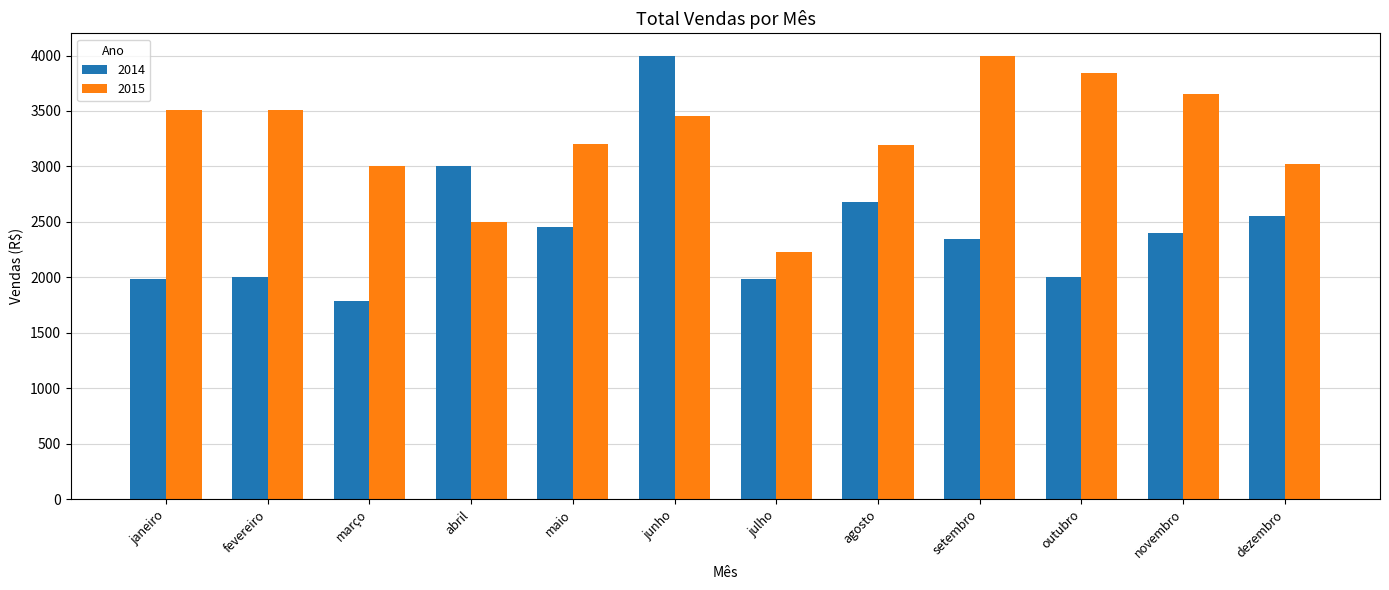

At how many categories does at least one series exceed 3778?

3